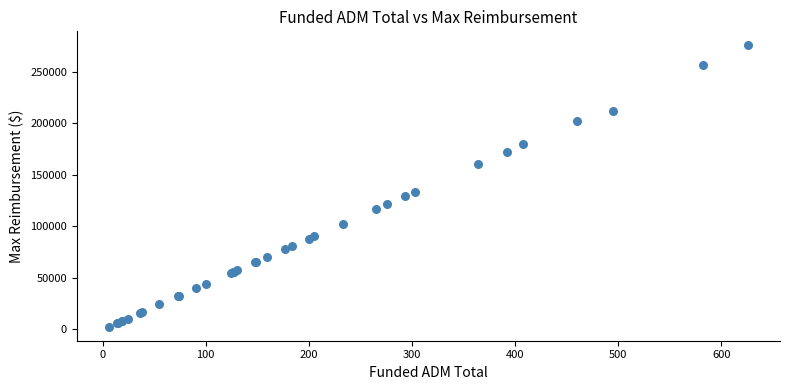

What Y value in the scatter plot is closest to 139098?

133376.0